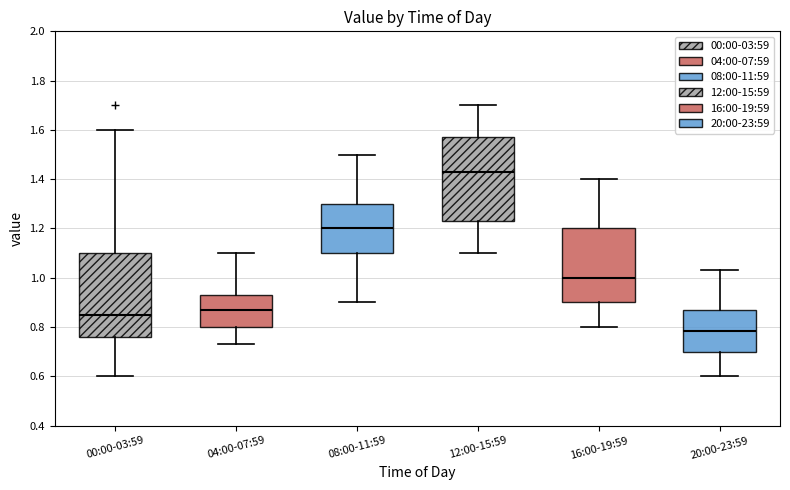

Which box has the highest median line?

12:00-15:59